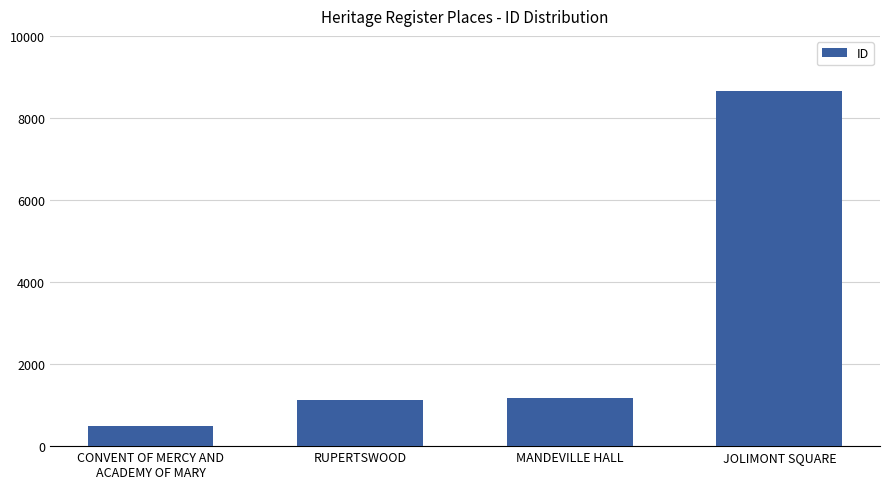

What is the change in value from CONVENT OF MERCY AND
ACADEMY OF MARY to MANDEVILLE HALL?

+683